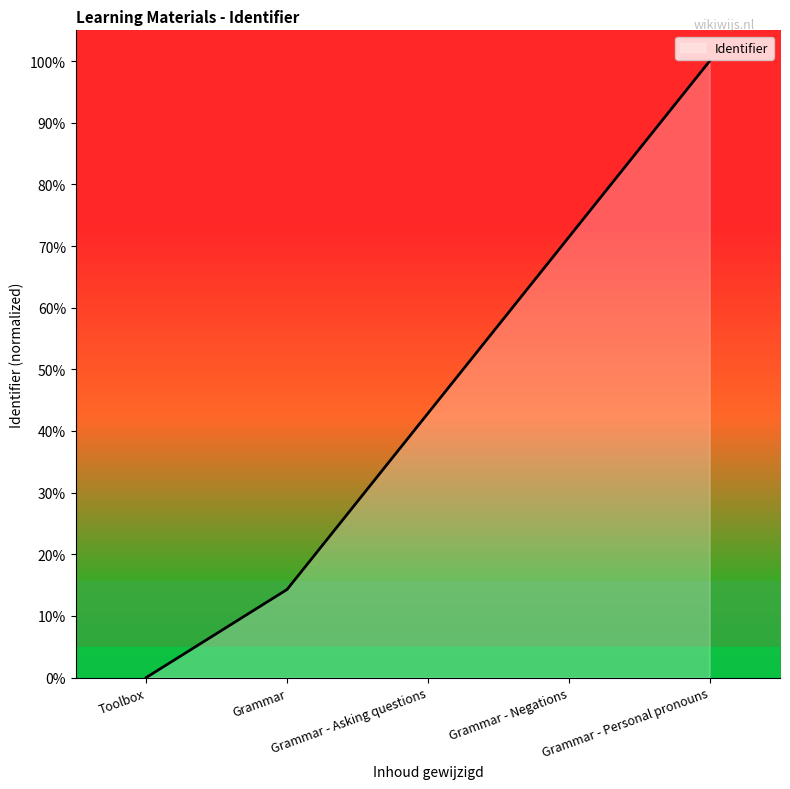

What is the sum of all values?

228.6